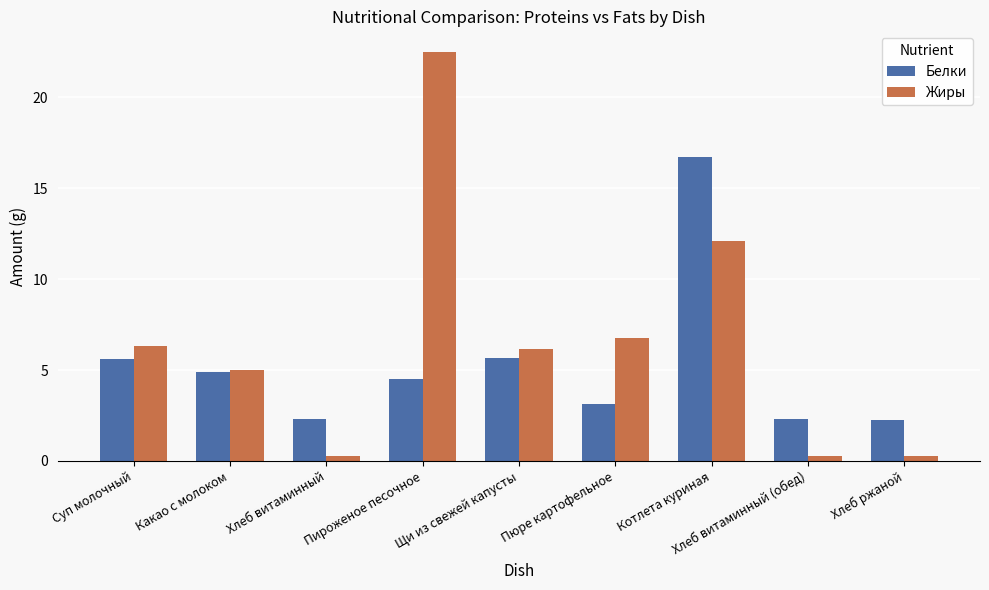

How many values in the Белки series exceed 4?

5